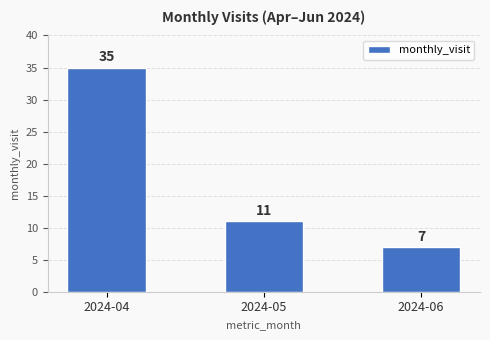

Is it true that the value at 2024-05 is 11?

True